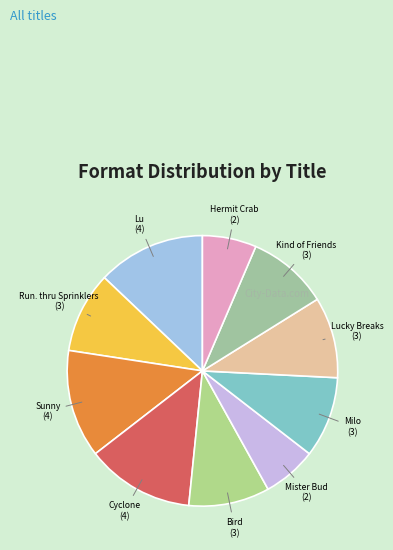

Which slice is the largest?

Lu